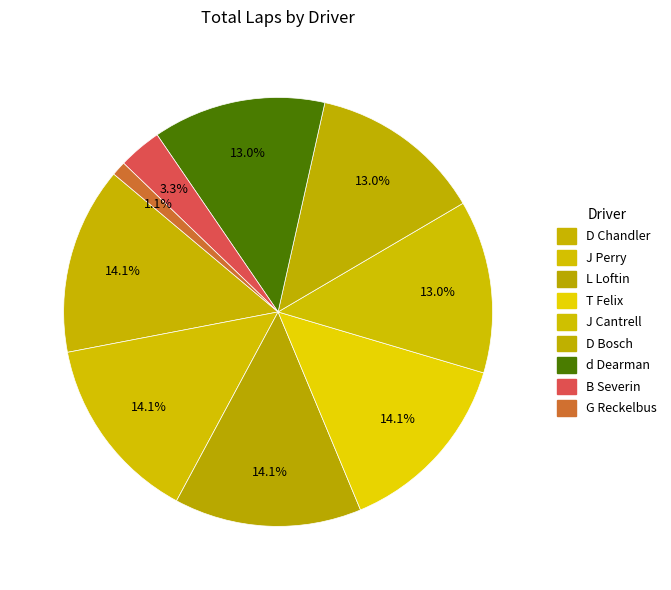

To the nearest percent, what is the combined percentage of J Cantrell and B Severin?

16%